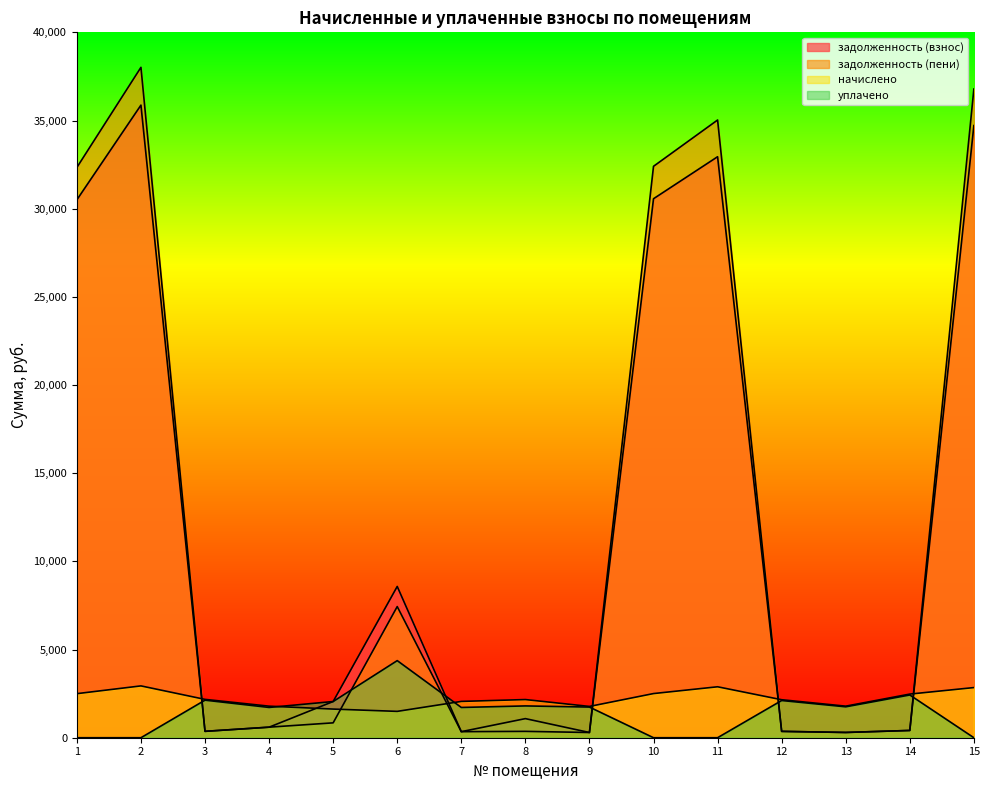

At which label does уплачено first exceed 1738?

3